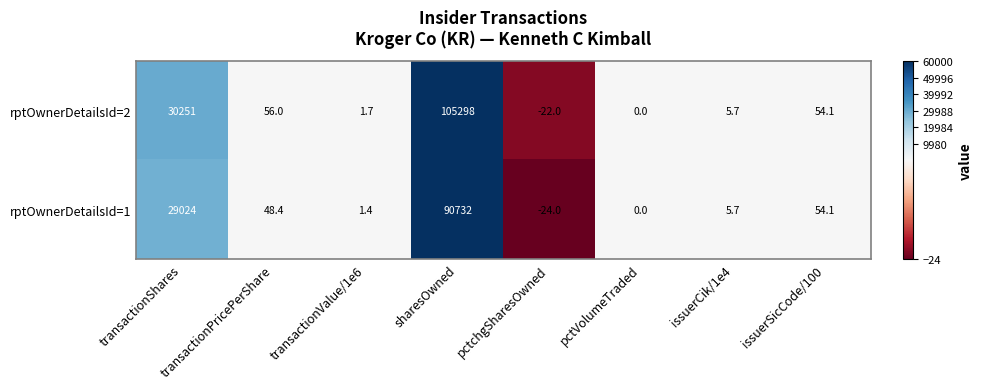

At which label is rptOwnerDetailsId=1 closest to 45354?

transactionShares